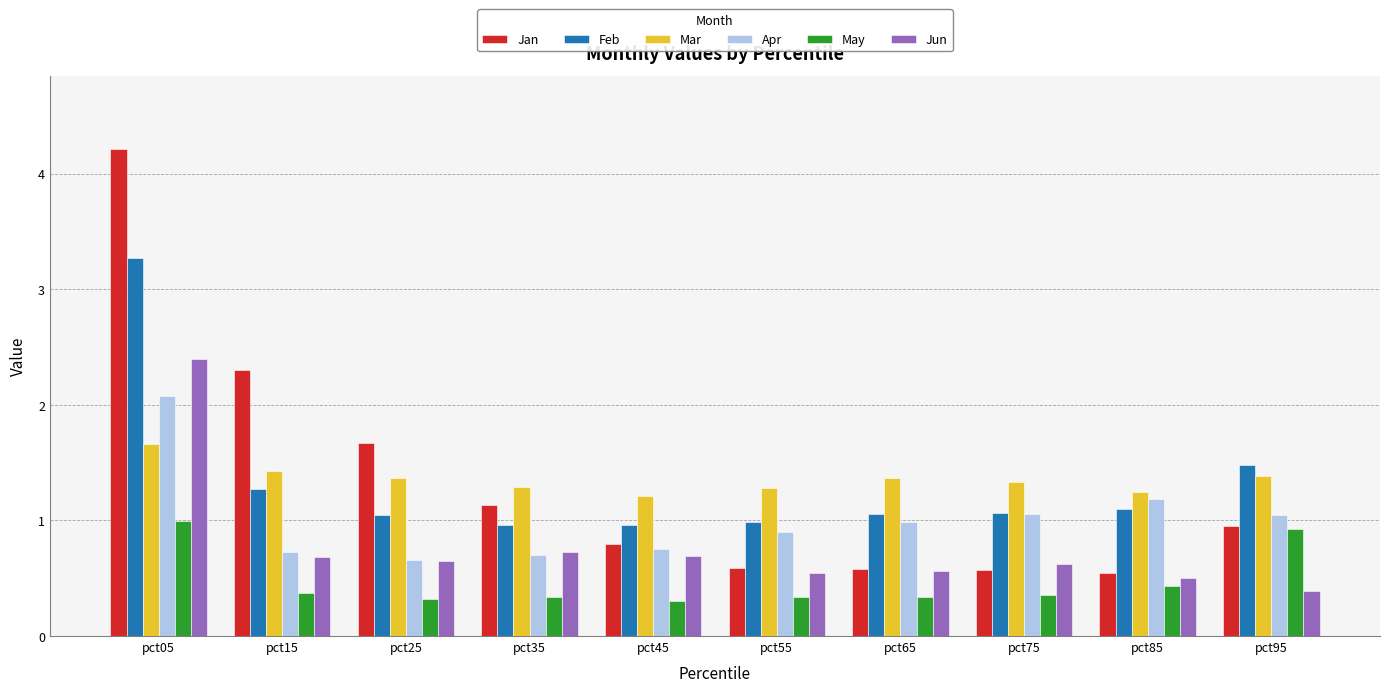

How many groups of bars are there?

10